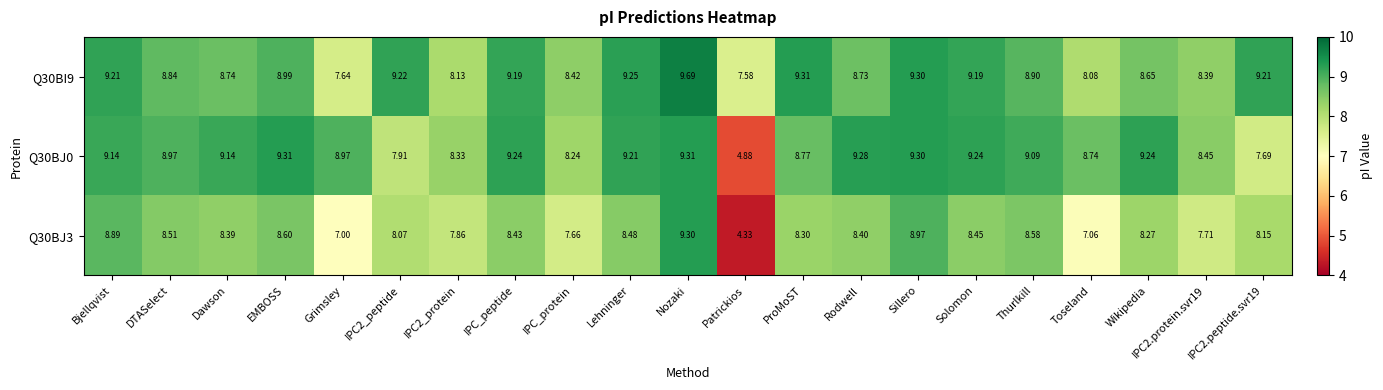

At which label is Q30BJ3 closest to 6?

Grimsley